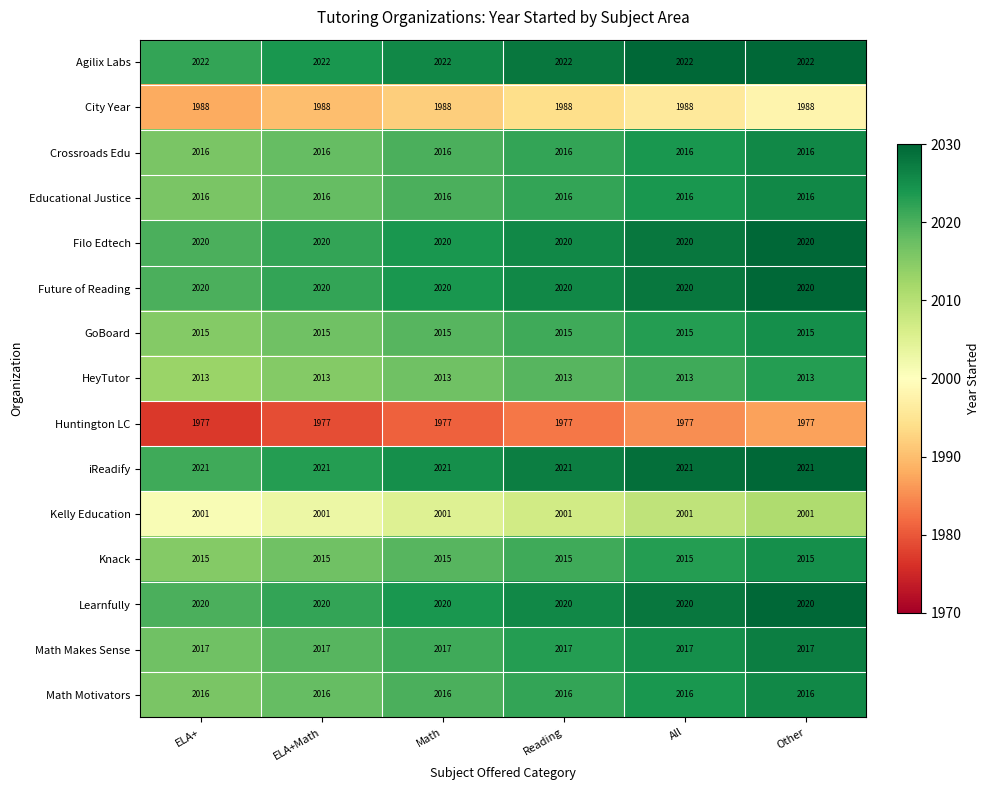

At how many categories does at least one series exceed 1988?

6